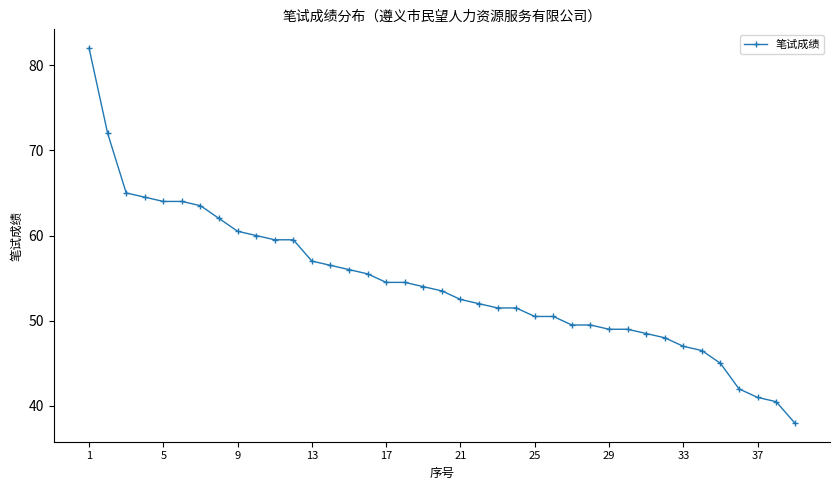

What is the minimum value shown in the chart?

38.0